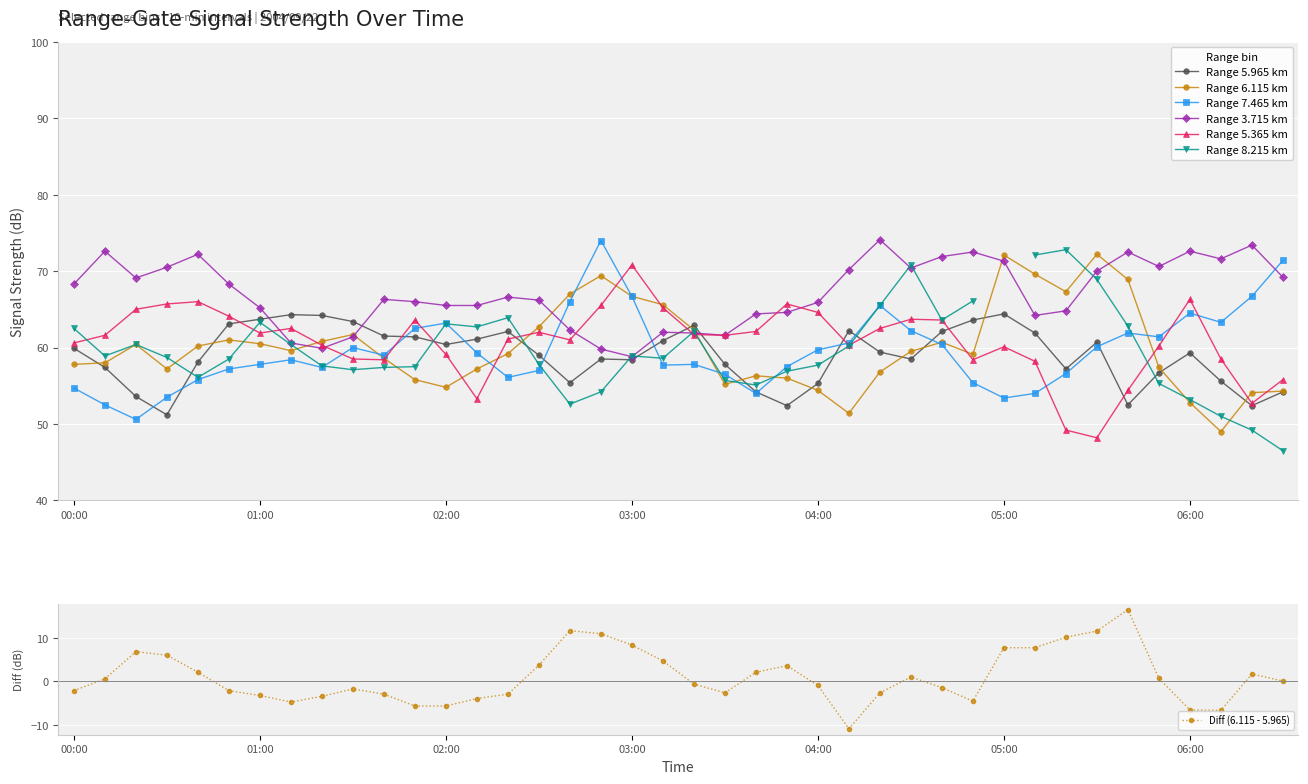

How many interior local valleys does the 5.365 series have?

9